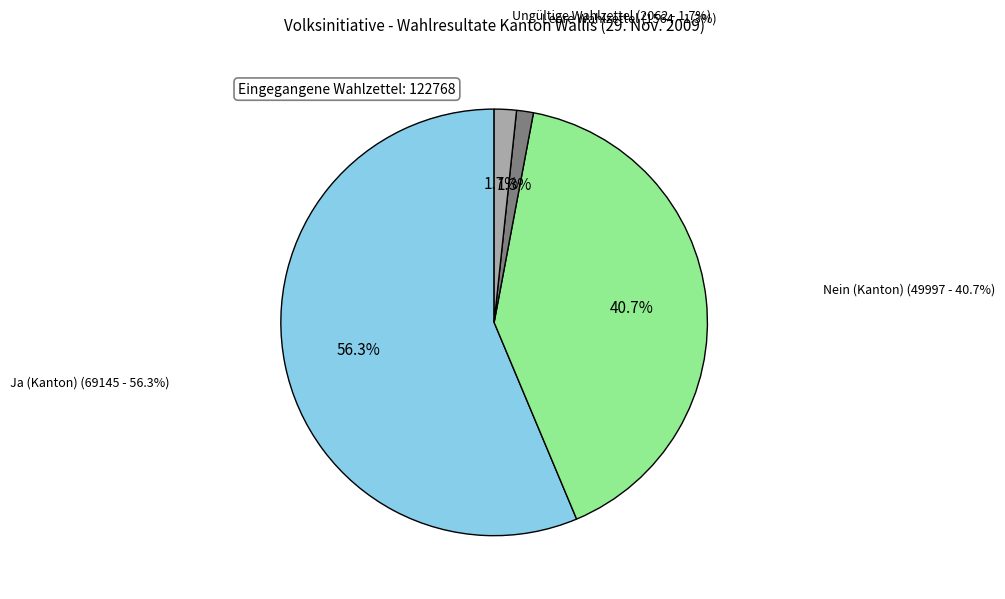

What is the largest slice in the pie chart?

Ja (Kanton)